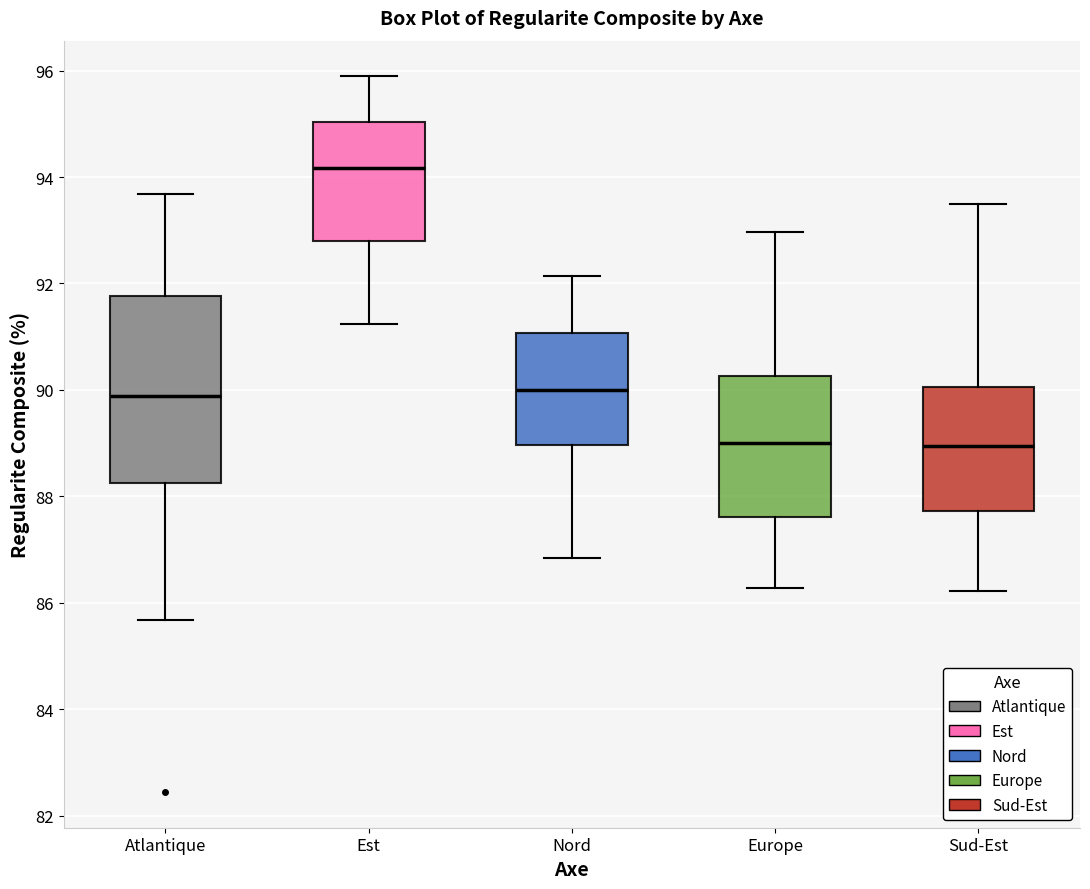

Reading left to right, transcribe this box plot: for each box, give where its median line is, the range the box spans, and where its two whiskers end, as read against the y-axis. The values are not printed on the chart, so give them approximately, as read against the axis.

Atlantique: median 89.8, box 88.2 to 91.8, whiskers 85.6 to 93.6
Est: median 94.2, box 92.8 to 95.0, whiskers 91.2 to 95.8
Nord: median 90.0, box 89.0 to 91.0, whiskers 86.8 to 92.2
Europe: median 89.0, box 87.6 to 90.2, whiskers 86.2 to 93.0
Sud-Est: median 89.0, box 87.8 to 90.0, whiskers 86.2 to 93.4